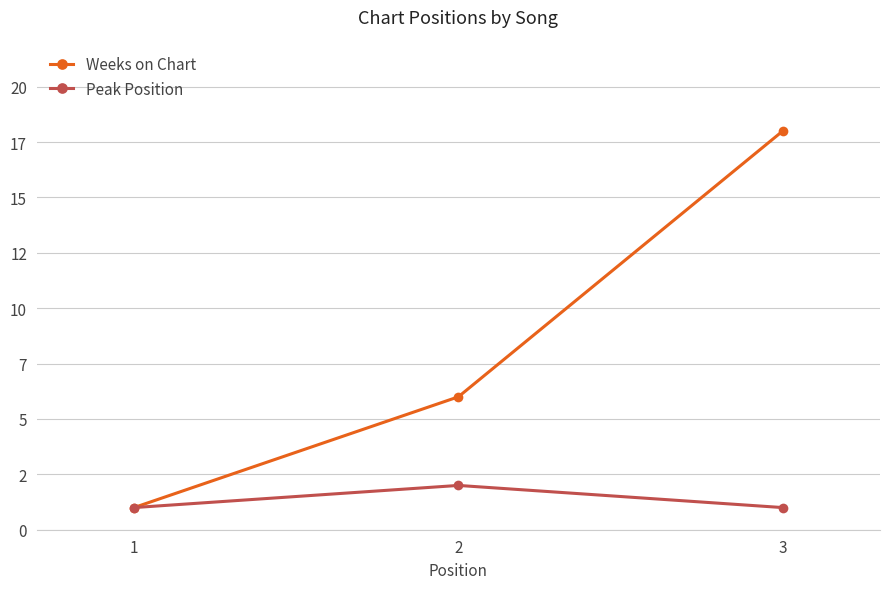

At which category is the sum across all series the highest?

3